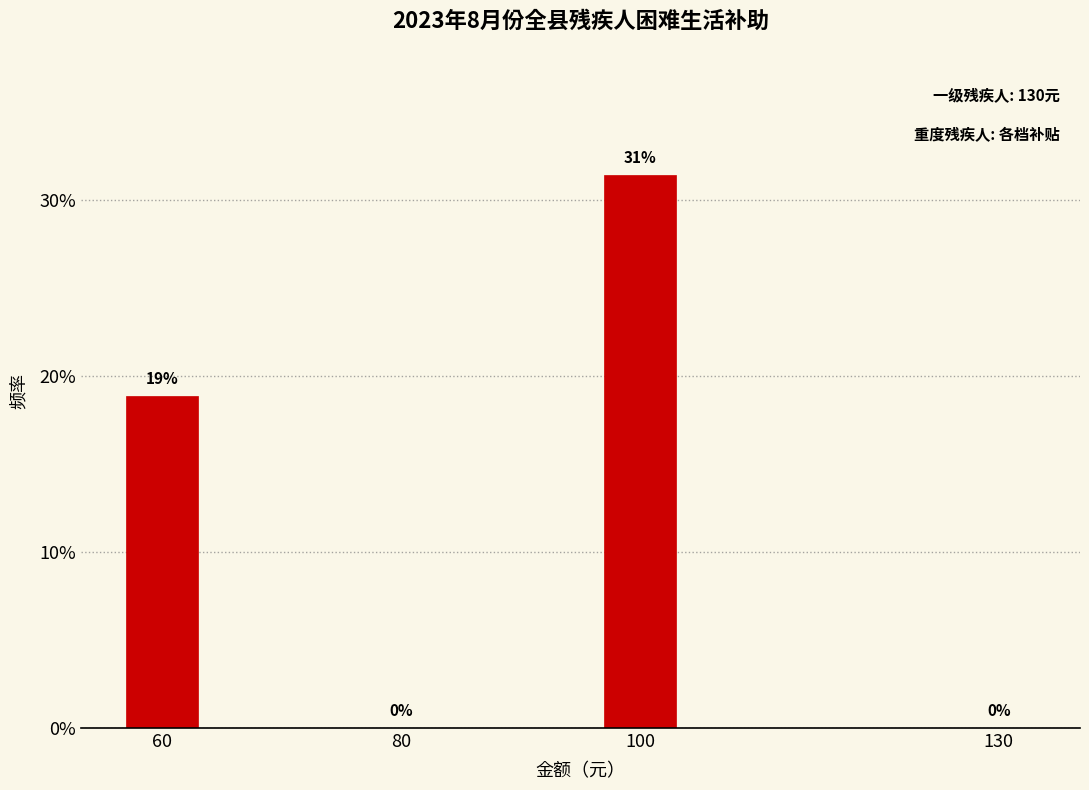

Is it true that the value at 80 is -12.4?

False